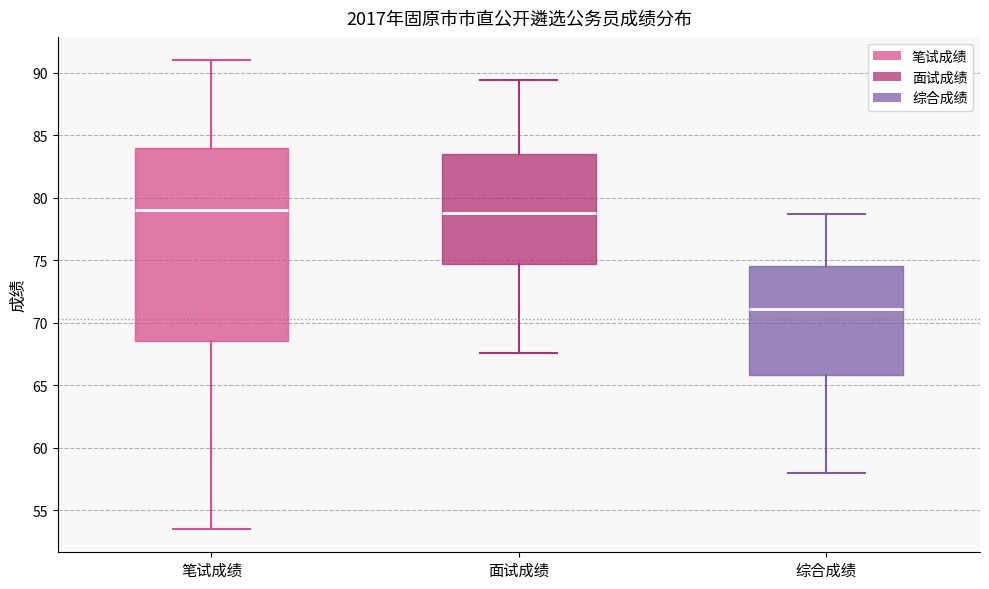

Reading left to right, read every box against the y-axis: the position of its median line, the range the box covers, and the ends of its whiskers. The values are not printed on the chart, so give them approximately, as read against the axis.

笔试成绩: median 79.0, box 68.5 to 84.0, whiskers 53.5 to 91.0
面试成绩: median 79.0, box 74.5 to 83.5, whiskers 67.5 to 89.5
综合成绩: median 71.0, box 66.0 to 74.5, whiskers 58.0 to 78.5